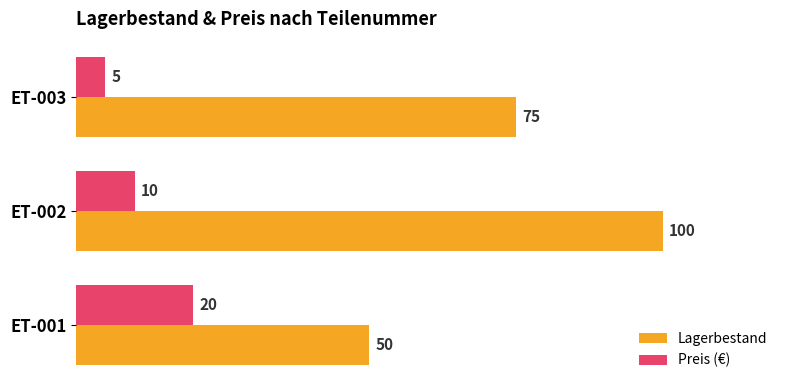

What is the approximate value of Preis (€) at ET-003, to the nearest 5?

5